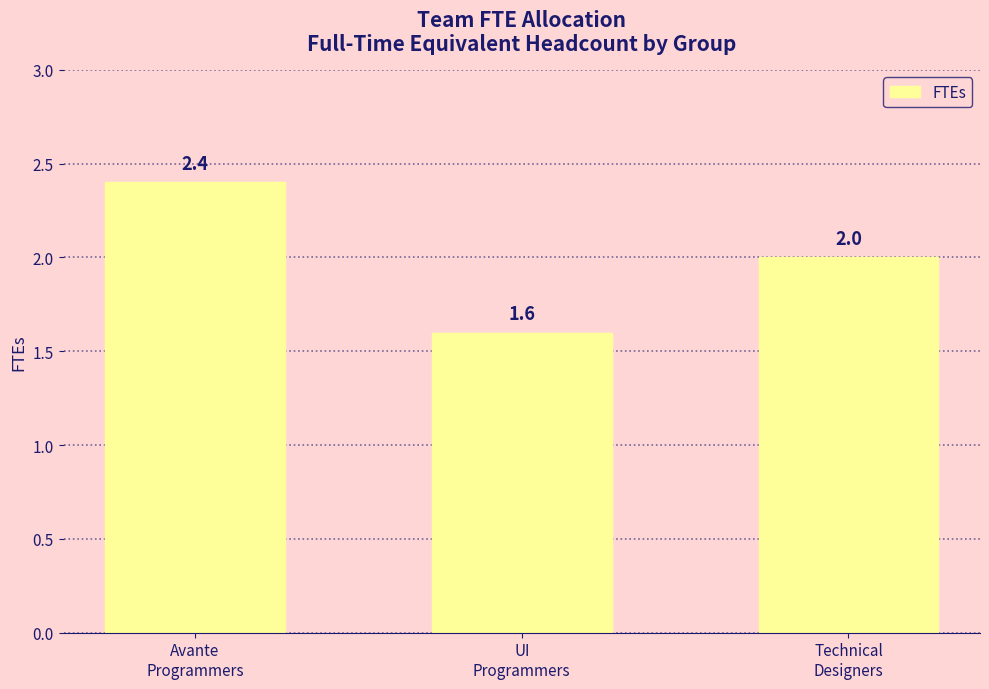

How many data points are less than 2?

1